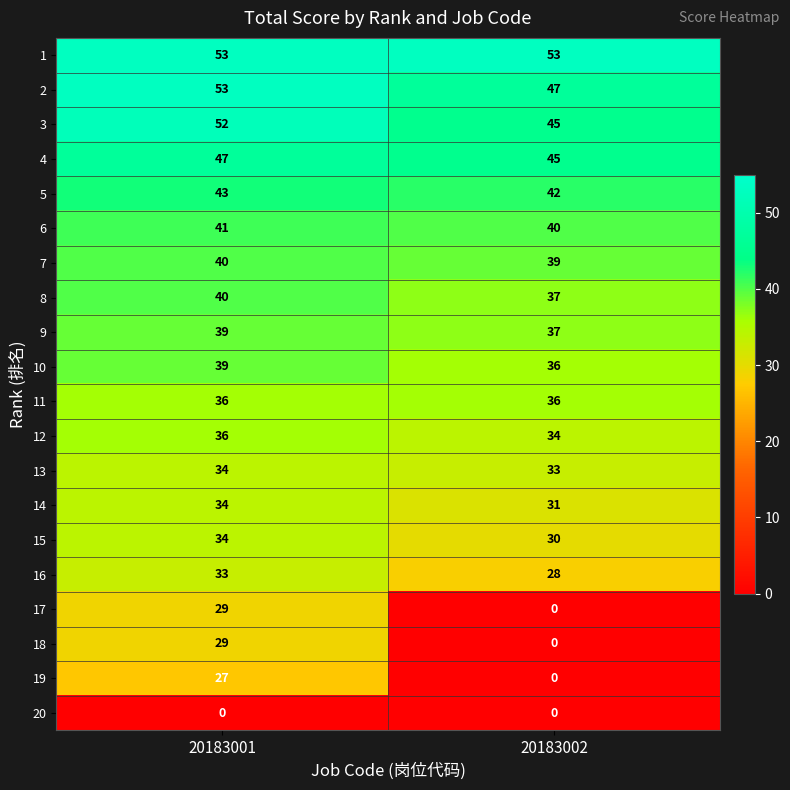

The 13 series shows 22 at 20183001. True or false?

False